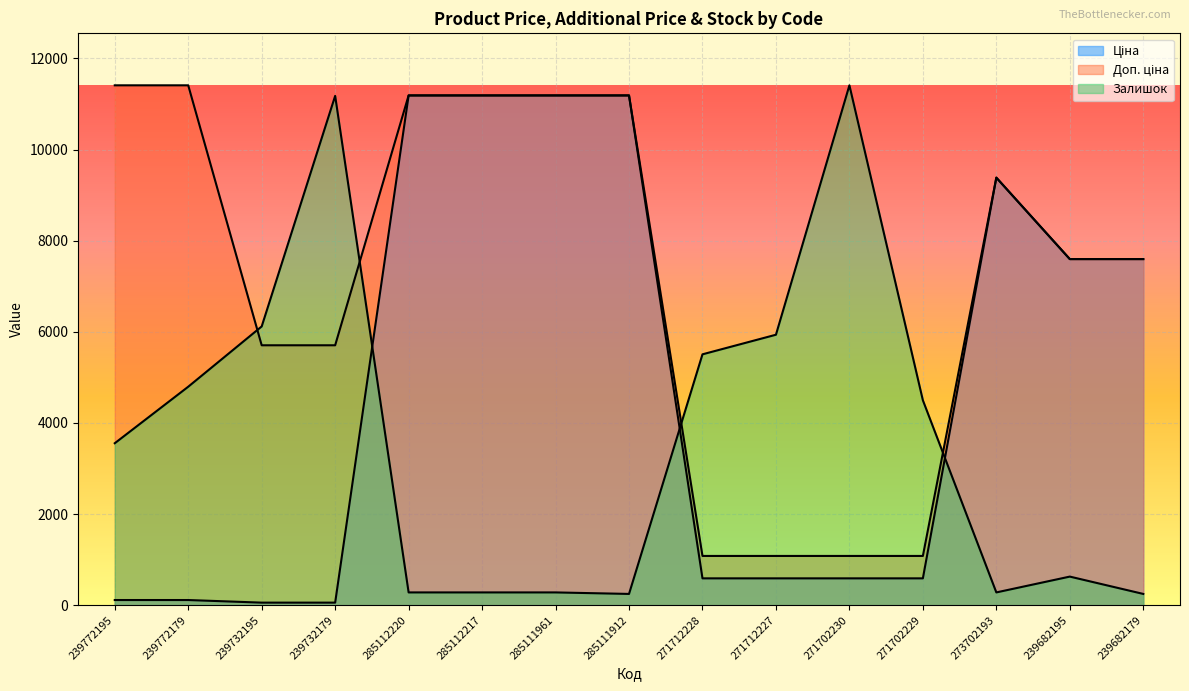

What is the sum of the Ціна values at 239682195 and 285111961?

18784.7